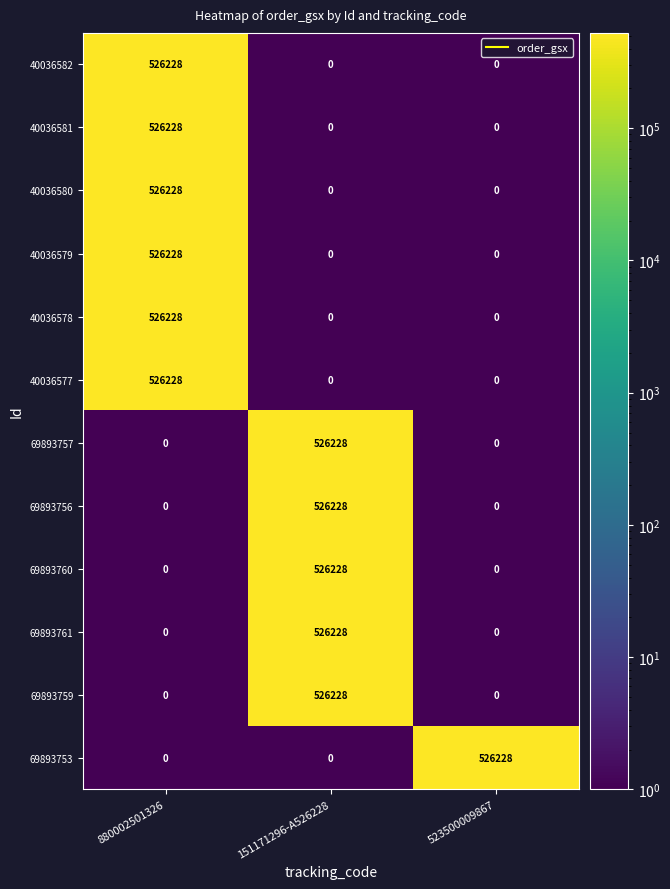

At how many categories does at least one series exceed 120067?

3